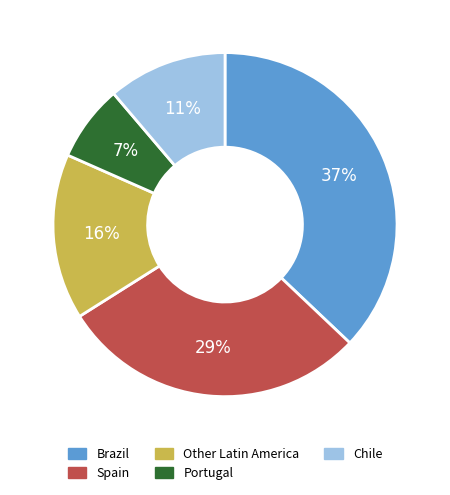

Is there a majority slice in this chart?

No